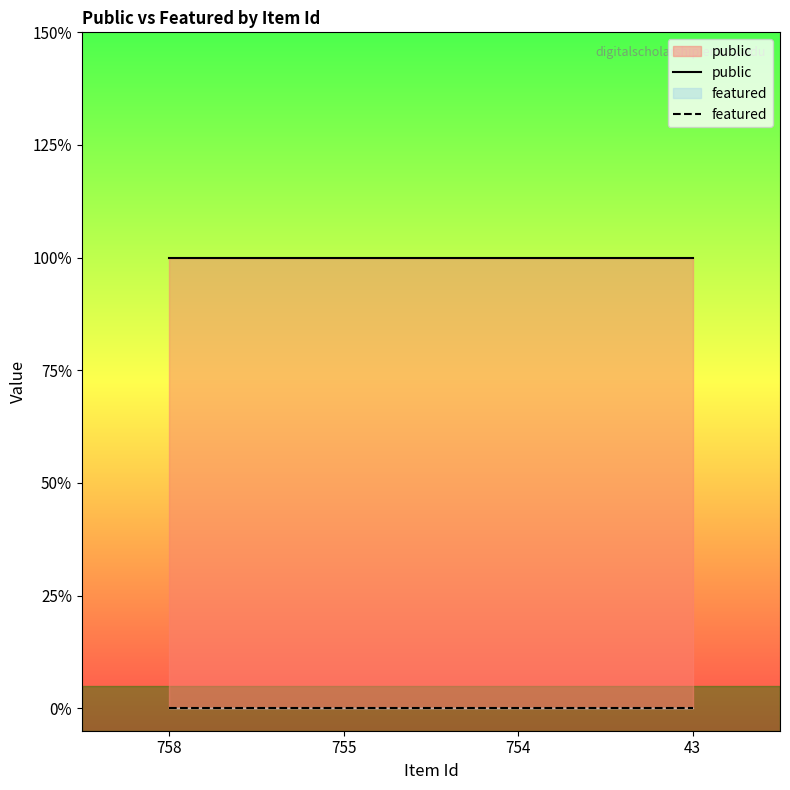

At which label does featured reach its peak?

758